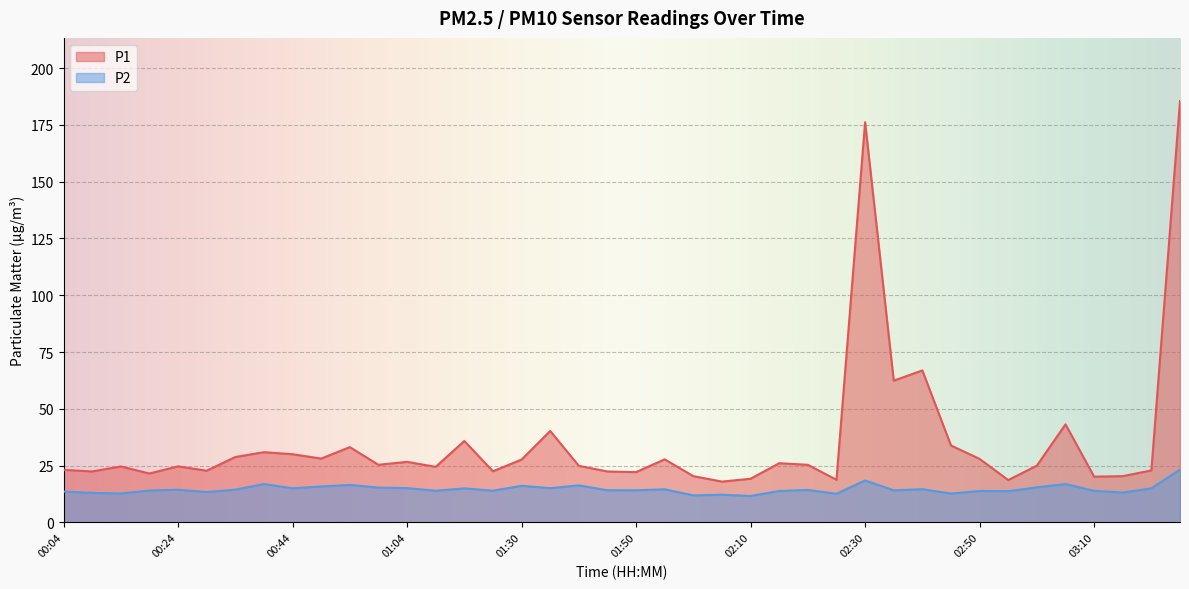

What position from the right is 00:49?

31